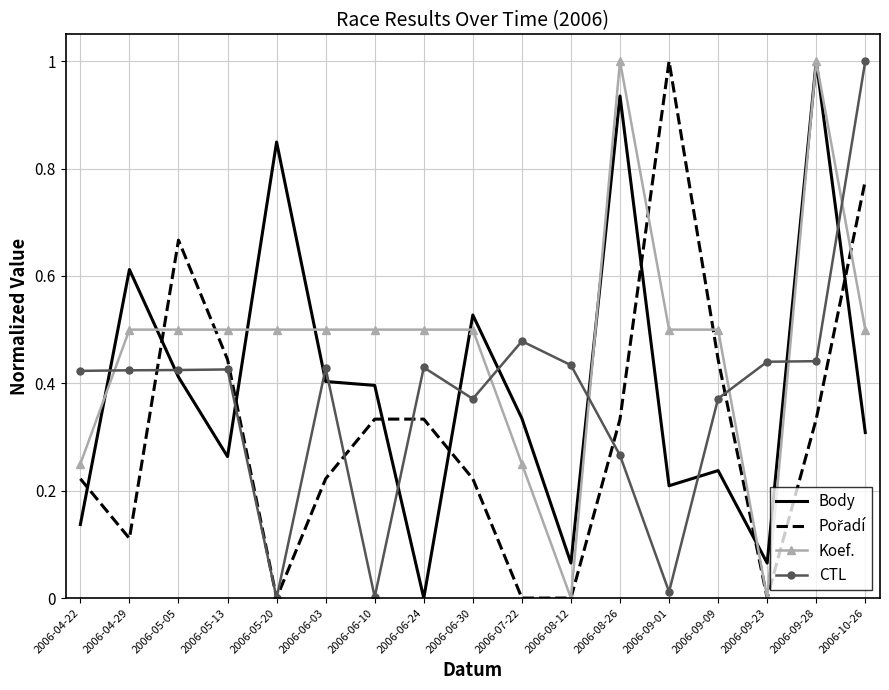

How many intersections are there between Body and CTL?

12